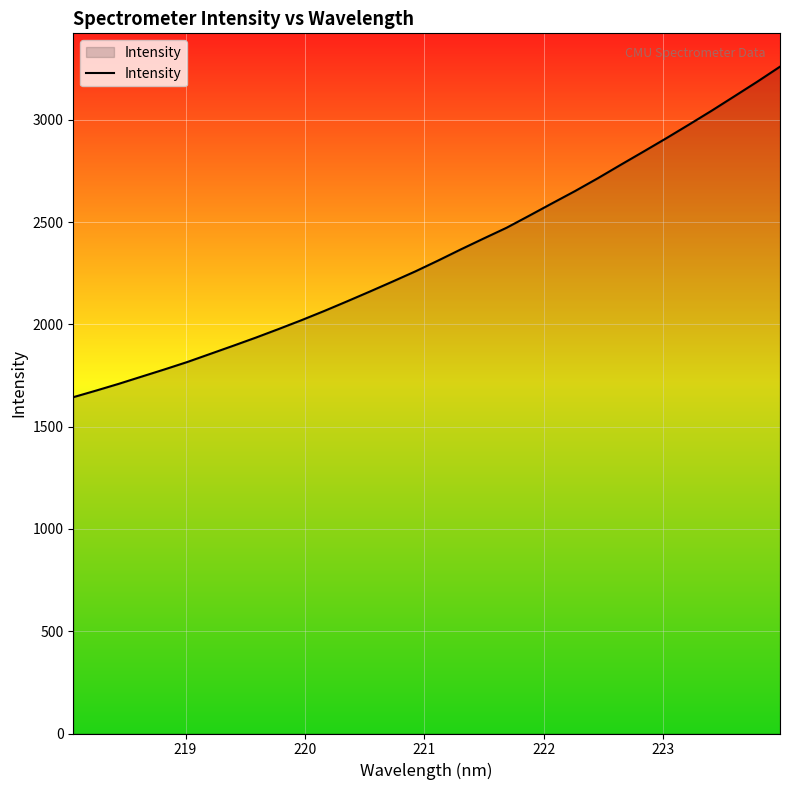

What is the minimum value shown in the chart?

1644.4